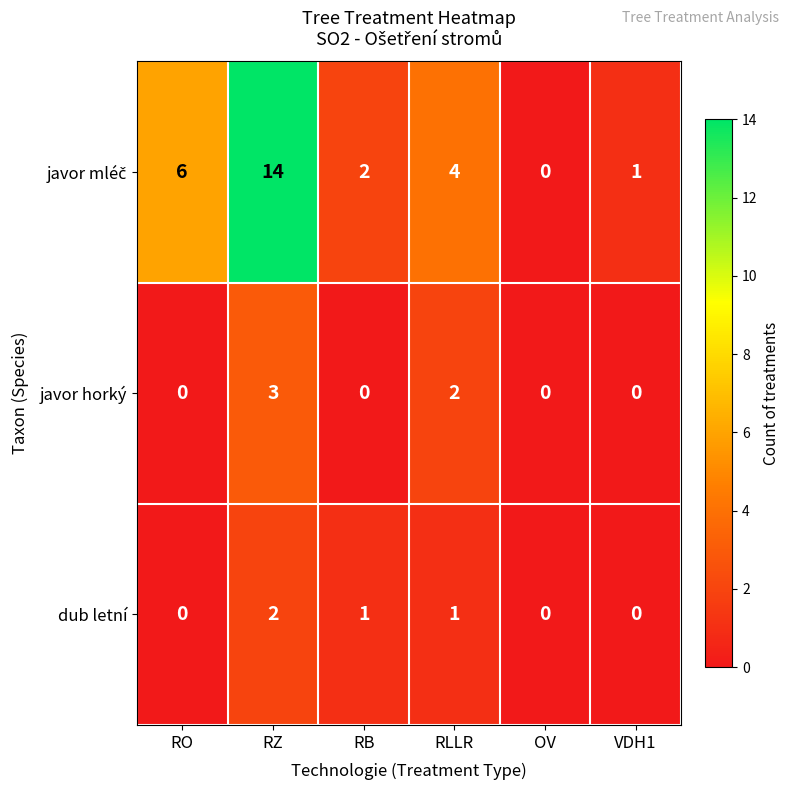

The dub letní series shows 2 at RZ. True or false?

True